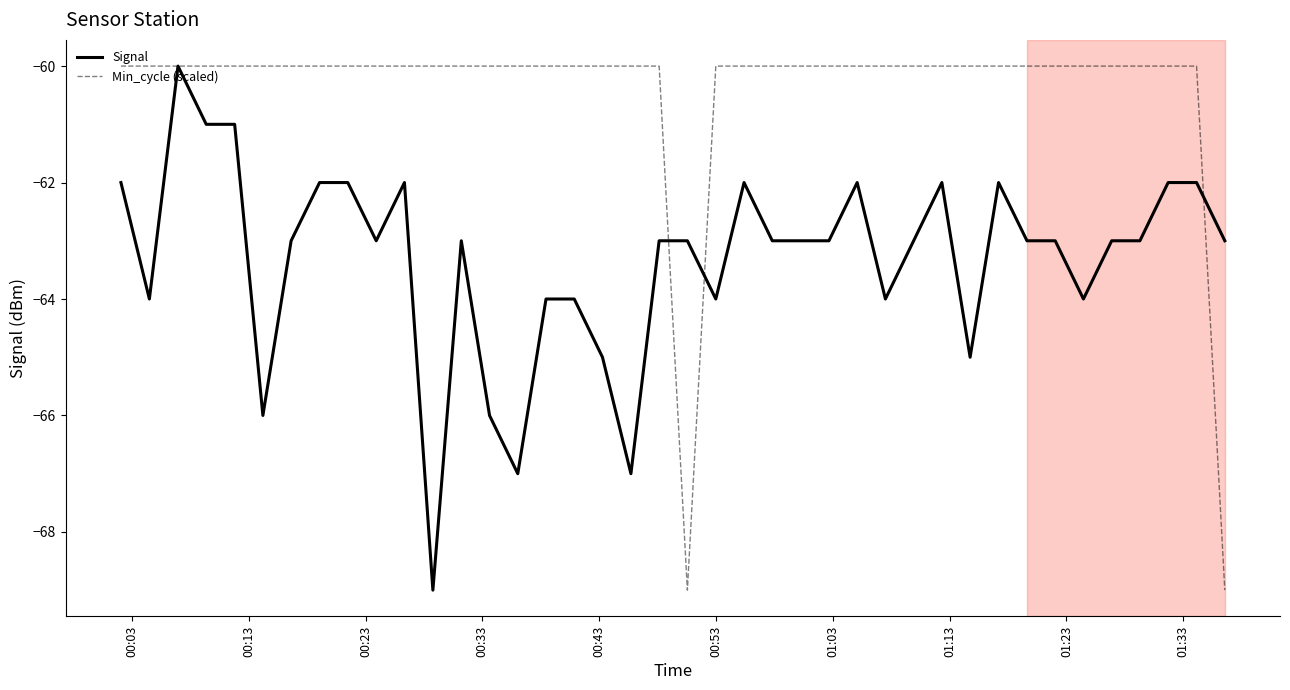

What is the lowest value of the Signal series?

-69.0